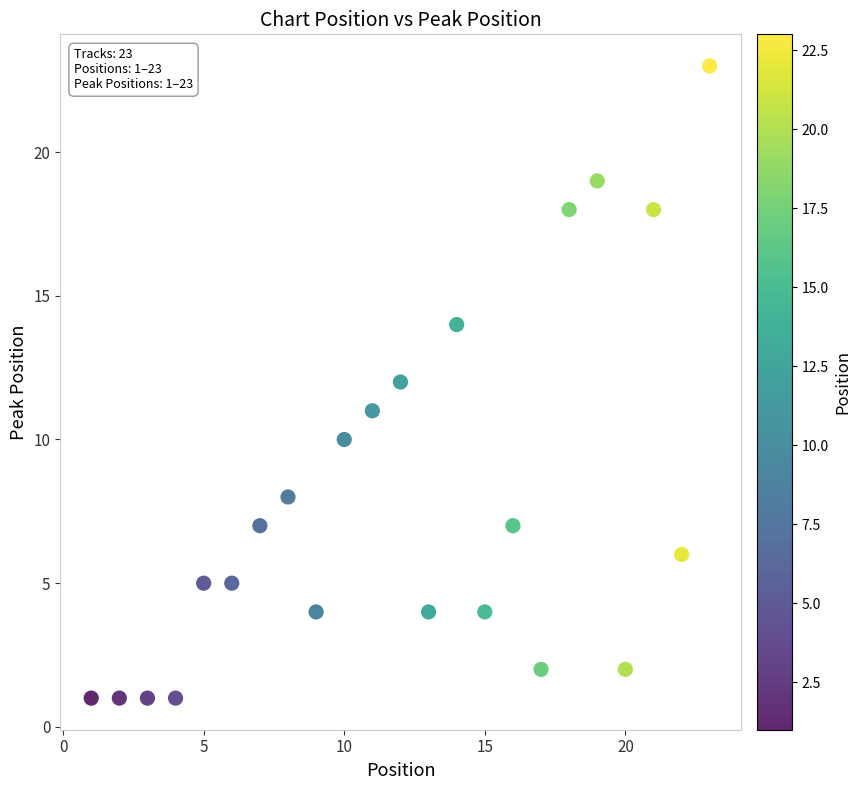

What is the range of Y values (max minus min)?

22